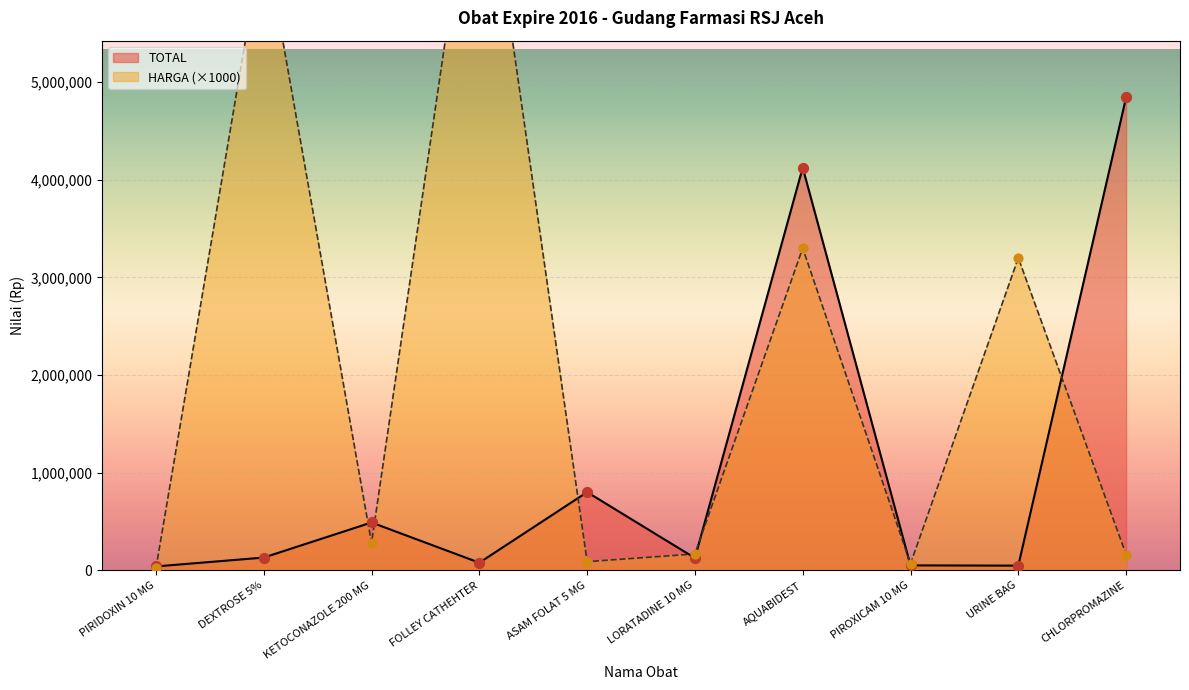

At how many categories does at least one series exceed 4434525?

3